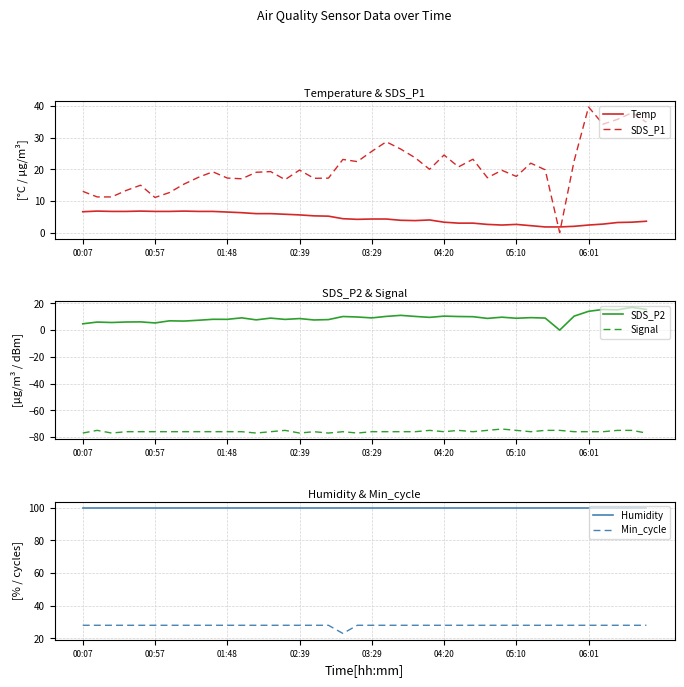

Reading left to right, transcribe all the data shown in this chart.

Temp: 6.6	6.8	6.7	6.7	6.8	6.7	6.7	6.8	6.7	6.7	6.5	6.3	6.0	6.0	5.8	5.6	5.3	5.2	4.4	4.2	4.3	4.3	3.9	3.8	4.0	3.3	3.0	3.0	2.6	2.4	2.6	2.2	1.8	1.8	2.0	2.4	2.7	3.2	3.3	3.6
SDS_P1: 13.0	11.3	11.3	13.3	15.0	11.1	12.7	15.3	17.4	19.2	17.2	17.0	19.1	19.3	16.7	19.8	17.1	17.2	23.1	22.4	25.6	28.7	26.4	23.6	20.0	24.5	20.8	23.2	17.3	19.7	17.8	21.9	19.8	0.0	22.6	39.6	34.2	35.8	37.8	34.9
SDS_P2: 4.7	6.0	5.7	6.1	6.2	5.4	7.0	6.8	7.4	8.1	8.1	9.2	7.7	9.0	8.0	8.7	7.6	7.9	10.2	9.8	9.2	10.3	11.1	10.2	9.6	10.5	10.2	10.1	8.8	9.7	8.9	9.3	9.0	0.0	10.4	14.1	15.4	15.2	17.0	15.5
Signal: -77.0	-75.0	-77.0	-76.0	-76.0	-76.0	-76.0	-76.0	-76.0	-76.0	-76.0	-76.0	-77.0	-76.0	-75.0	-77.0	-76.0	-77.0	-76.0	-77.0	-76.0	-76.0	-76.0	-76.0	-75.0	-76.0	-75.0	-76.0	-75.0	-74.0	-75.0	-76.0	-75.0	-75.0	-76.0	-76.0	-76.0	-75.0	-75.0	-77.0
Humidity: 99.9	99.9	99.9	99.9	99.9	99.9	99.9	99.9	99.9	99.9	99.9	99.9	99.9	99.9	99.9	99.9	99.9	99.9	99.9	99.9	99.9	99.9	99.9	99.9	99.9	99.9	99.9	99.9	99.9	99.9	99.9	99.9	99.9	99.9	99.9	99.9	99.9	99.9	99.9	99.9
Min_cycle: 28.0	28.0	28.0	28.0	28.0	28.0	28.0	28.0	28.0	28.0	28.0	28.0	28.0	28.0	28.0	28.0	28.0	28.0	23.0	28.0	28.0	28.0	28.0	28.0	28.0	28.0	28.0	28.0	28.0	28.0	28.0	28.0	28.0	28.0	28.0	28.0	28.0	28.0	28.0	28.0